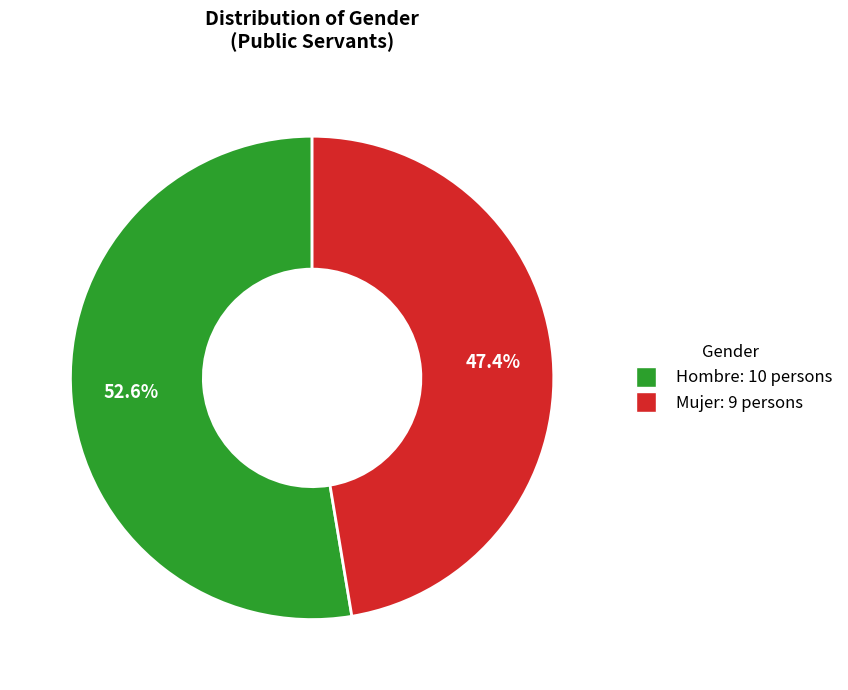

Rank the categories by value from lowest to highest.

Mujer, Hombre